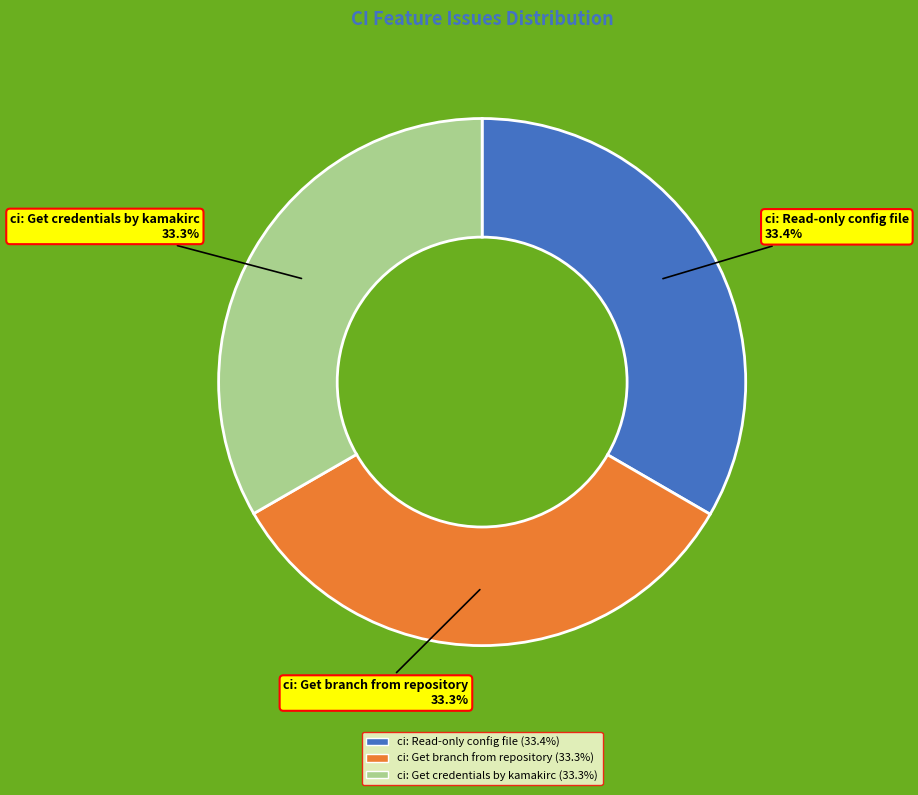

What portion of the pie excludes ci: Get branch from repository?

66.7%